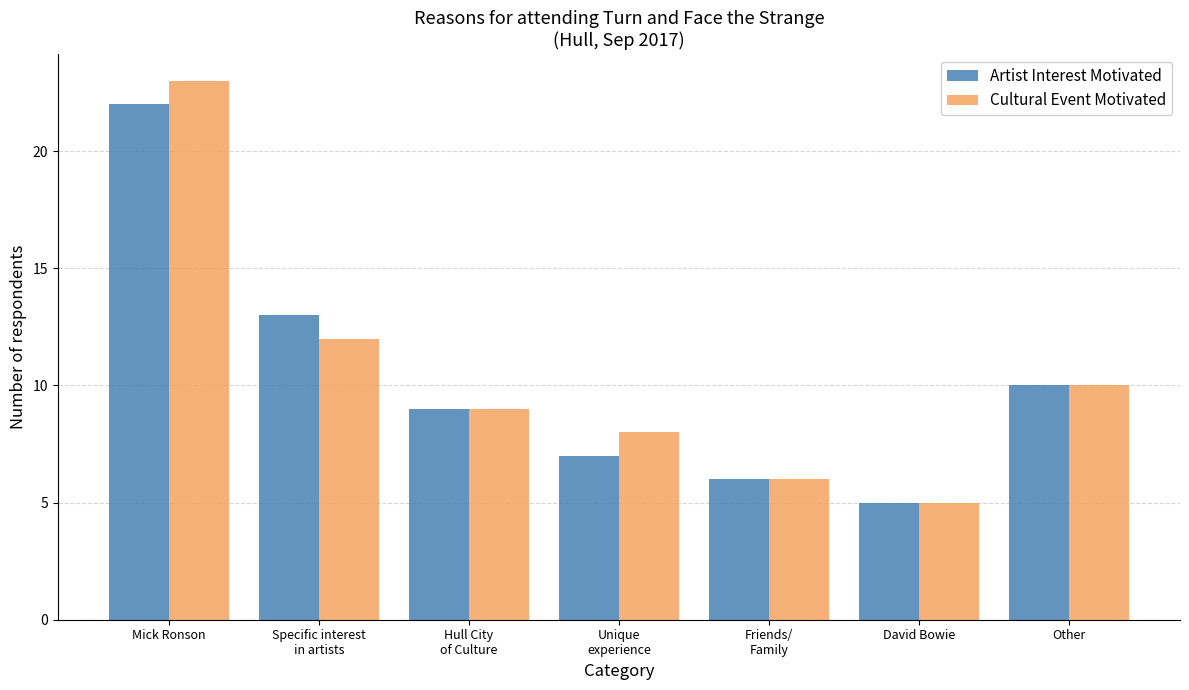

Reading left to right, list all the values displayed in this chart.

Artist Interest Motivated: 22	13	9	7	6	5	10
Cultural Event Motivated: 23	12	9	8	6	5	10